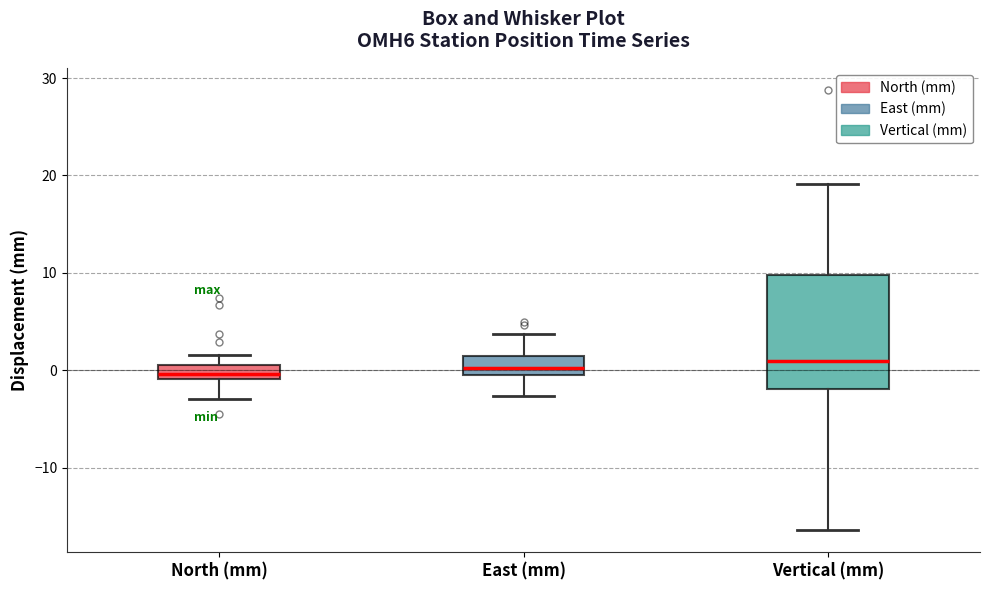

Where is the upper edge of the box for Vertical (mm) on the y-axis? The values are not printed on the chart, so give them approximately, as read against the axis.

10